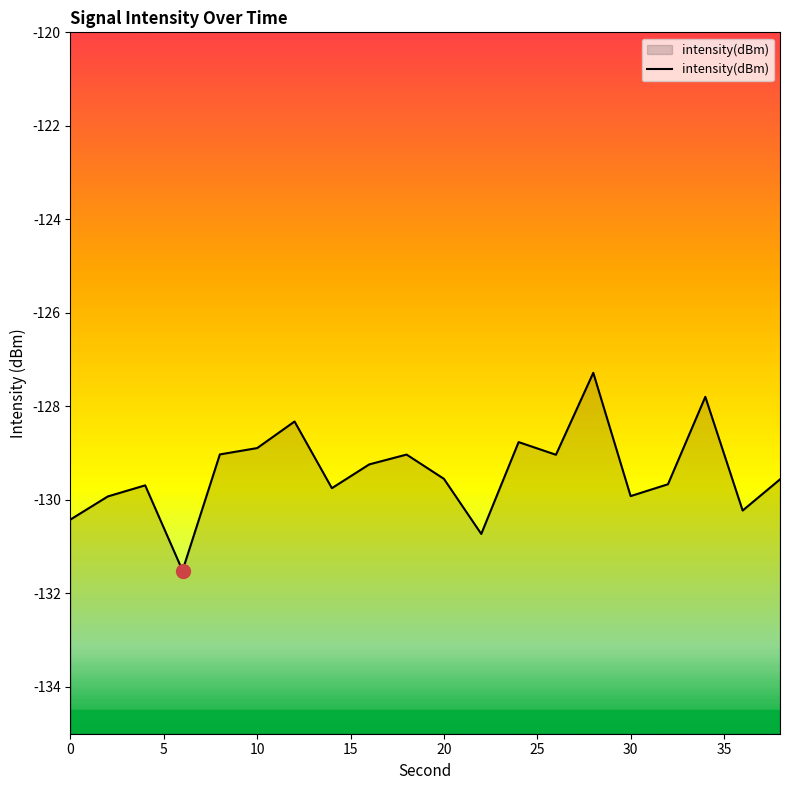

What is the greatest value displayed?

-127.3